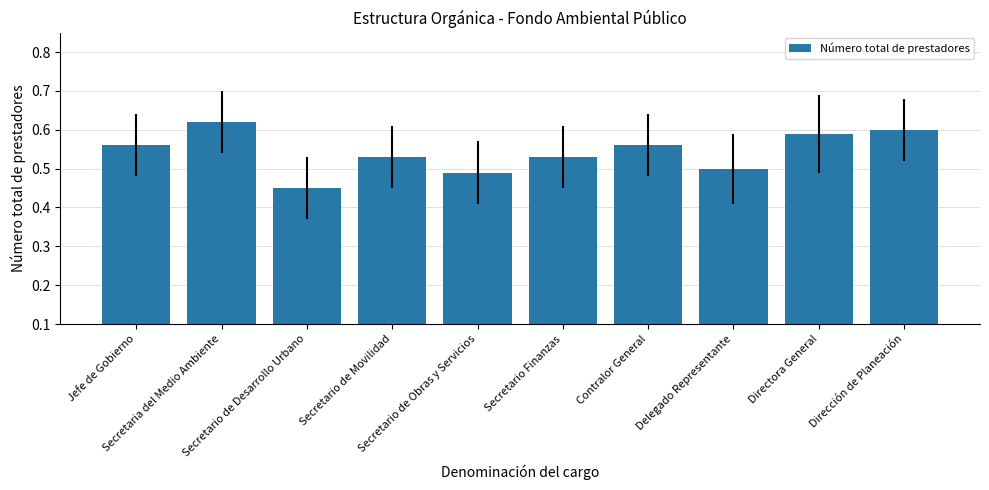

How many bars are there in total?

10